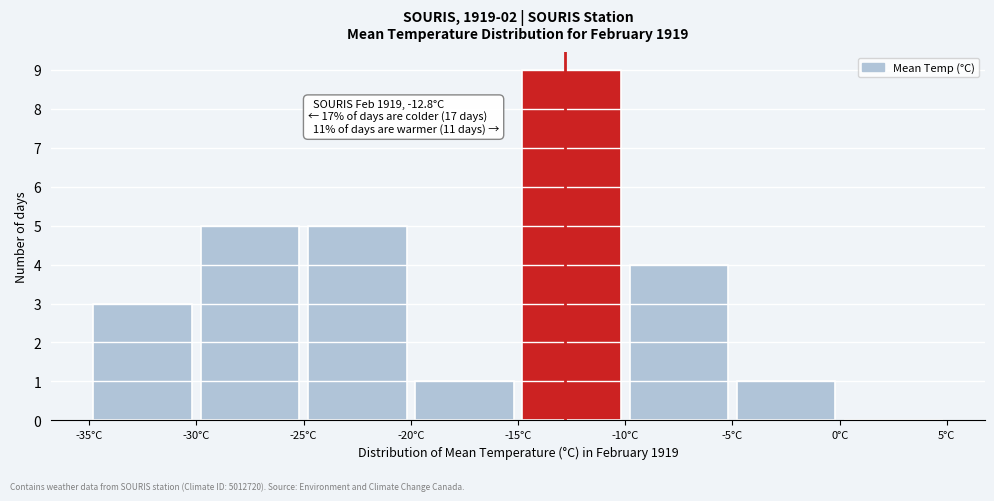

Which range on the x-axis has the tallest bar?

-15 to -10